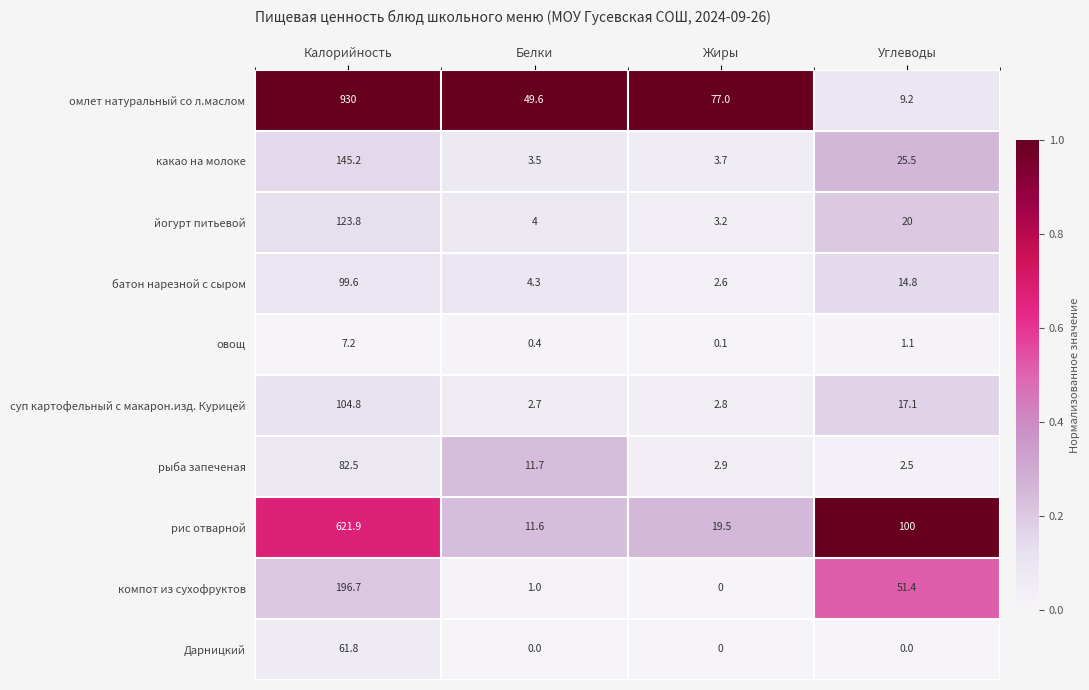

Is it true that компот из сухофруктов equals 59.2 at Калорийность?

False